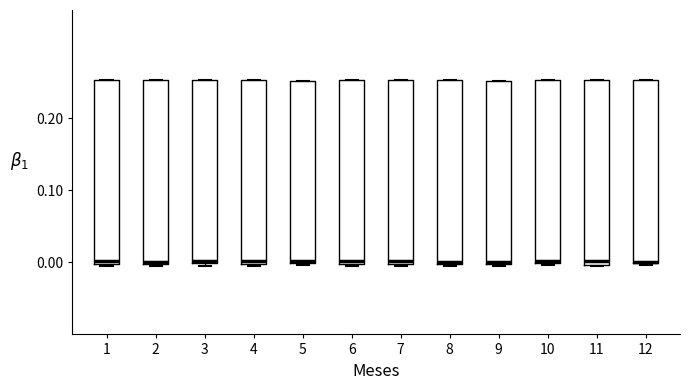

Where is the upper edge of the box at x = 9 on the y-axis? The values are not printed on the chart, so give them approximately, as read against the axis.

0.25